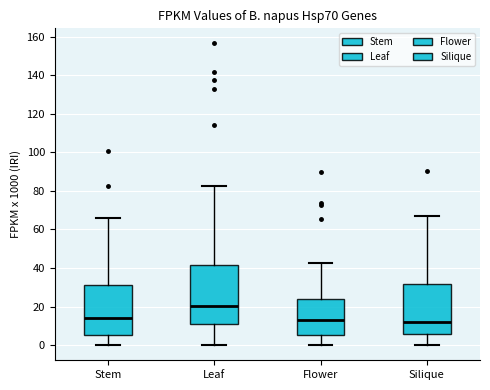

Where does the lower whisker of the box for Silique end on the y-axis? The values are not printed on the chart, so give them approximately, as read against the axis.

0